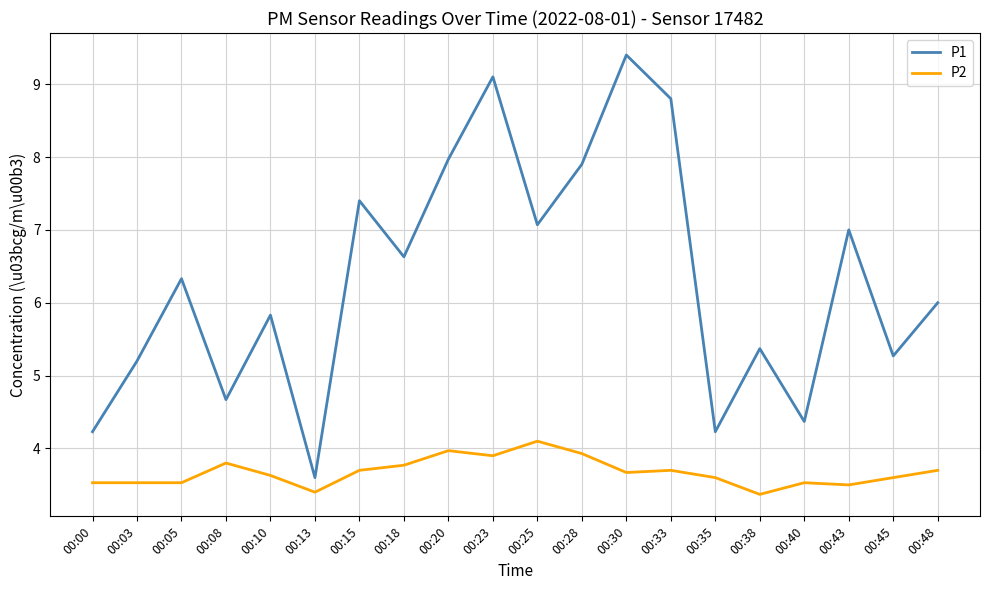

How many interior local valleys does the P1 series have?

7